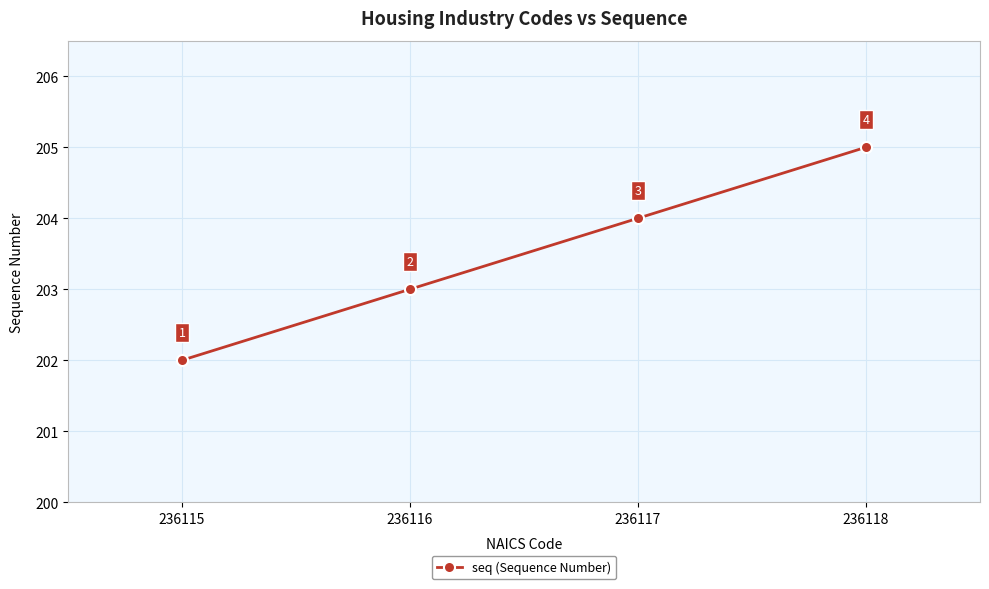

How many lines are shown in the chart?

1